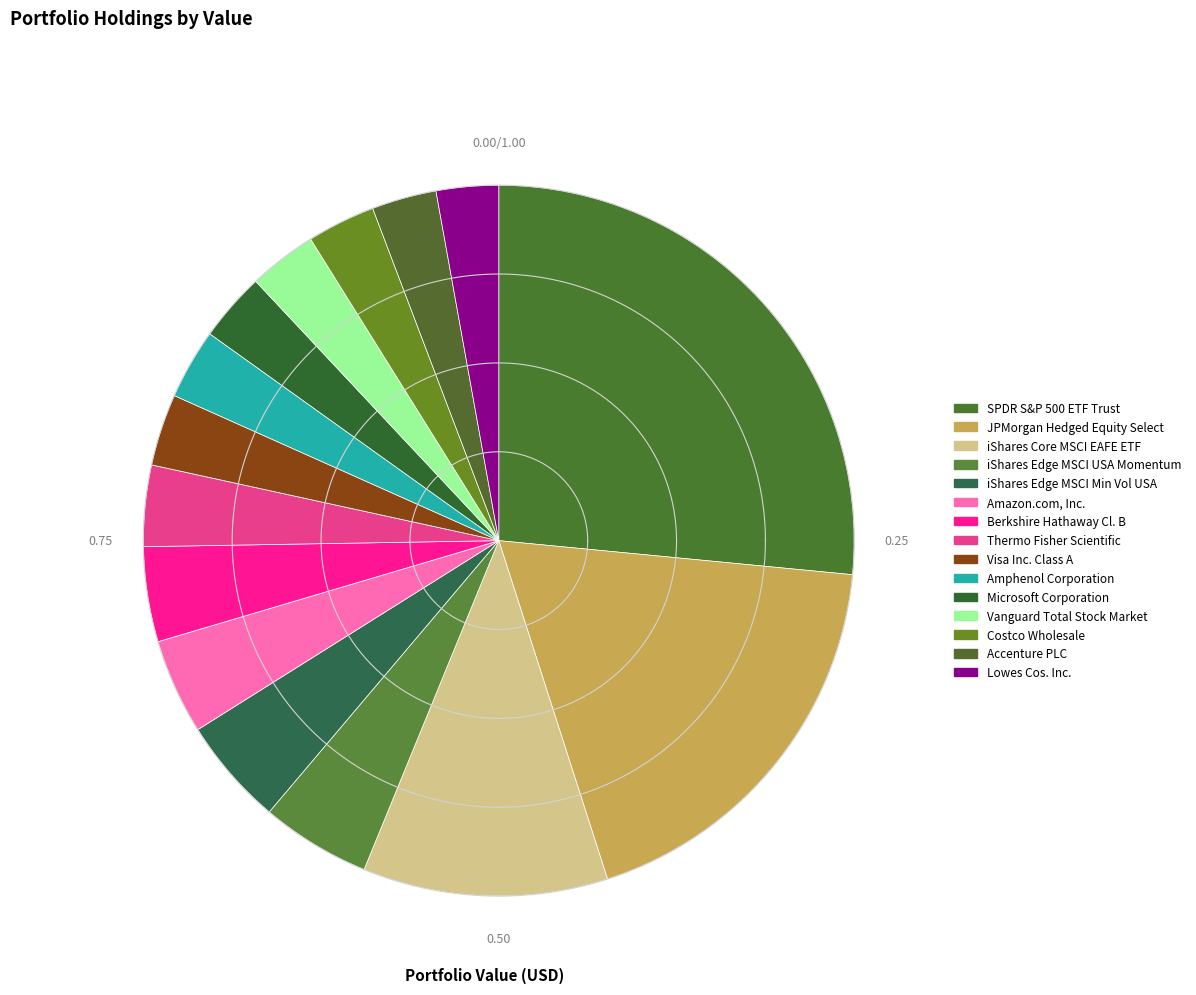

What percentage is NOT represented by JPMorgan Hedged Equity Select?

81.5%